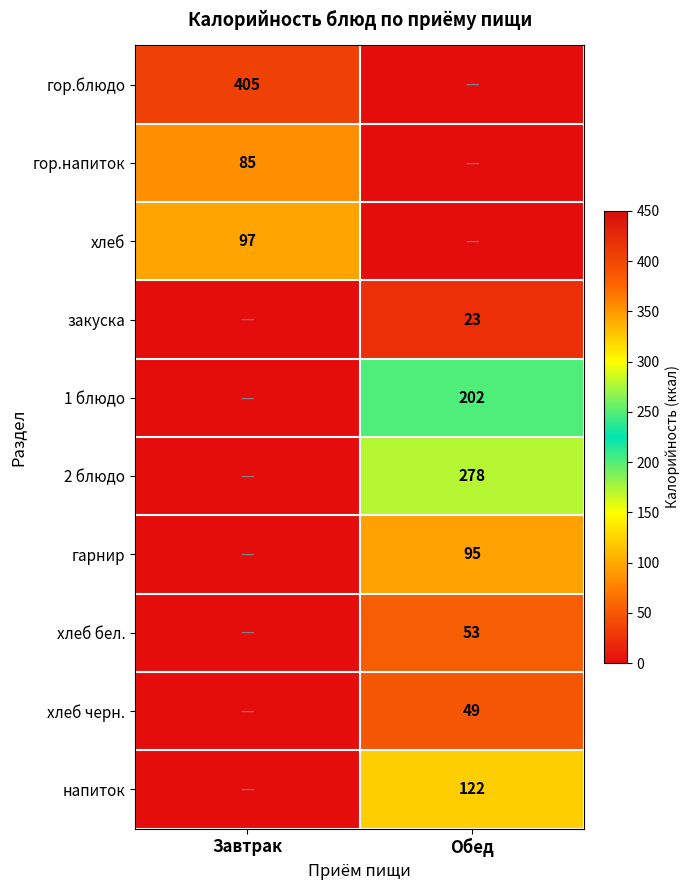

Which has a higher value, Завтрак or Обед?

Завтрак